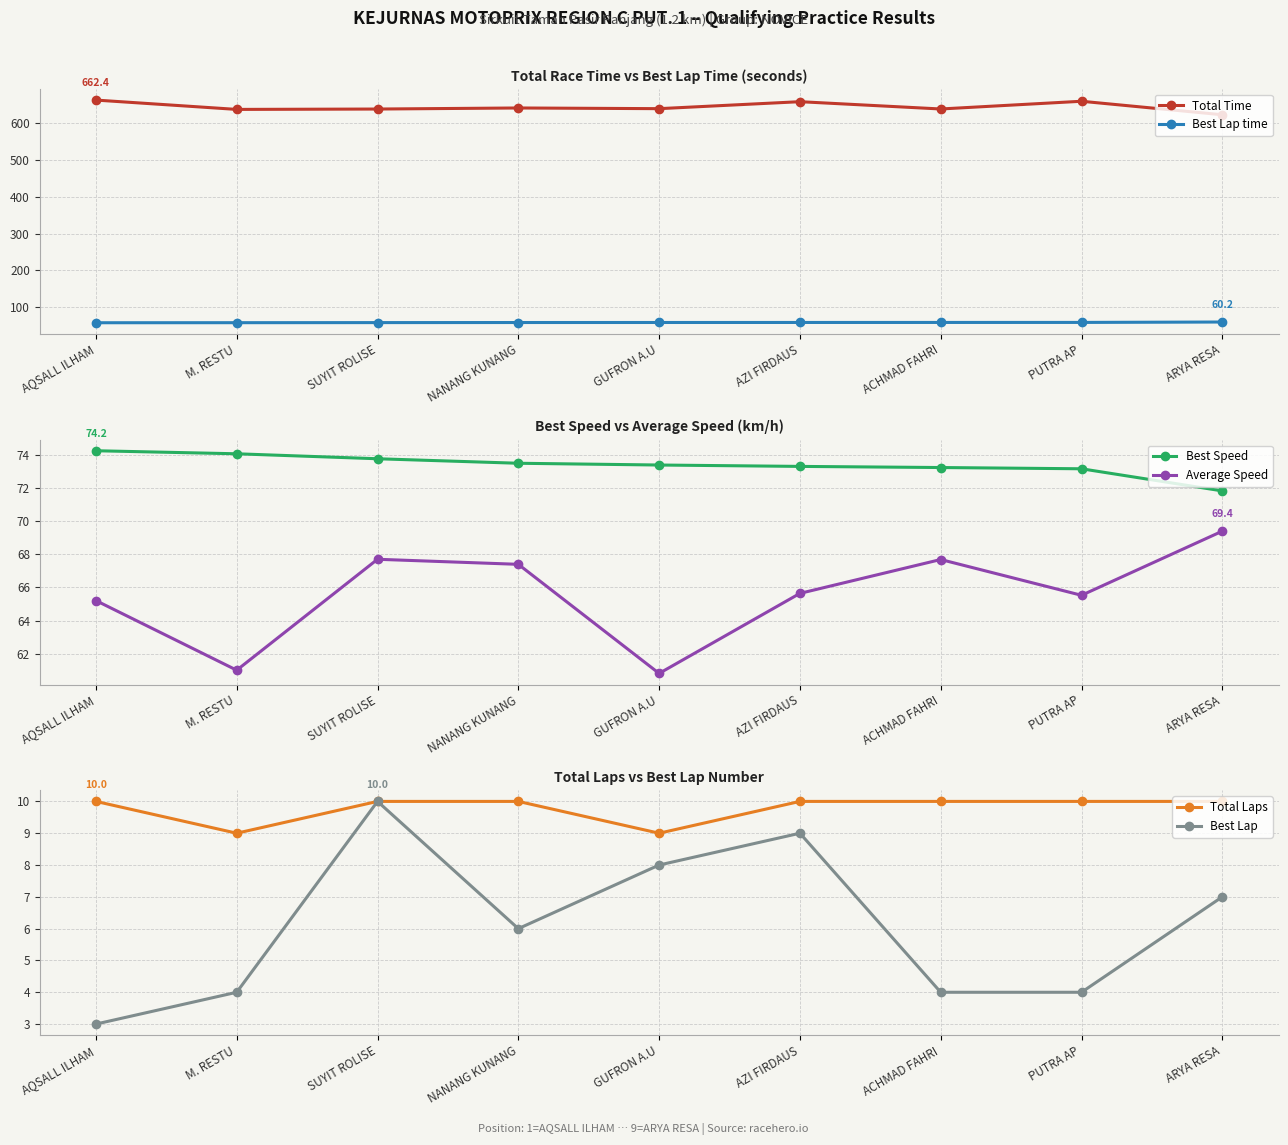

What is the difference between the maximum and minimum values in the Total Time series?

39.9